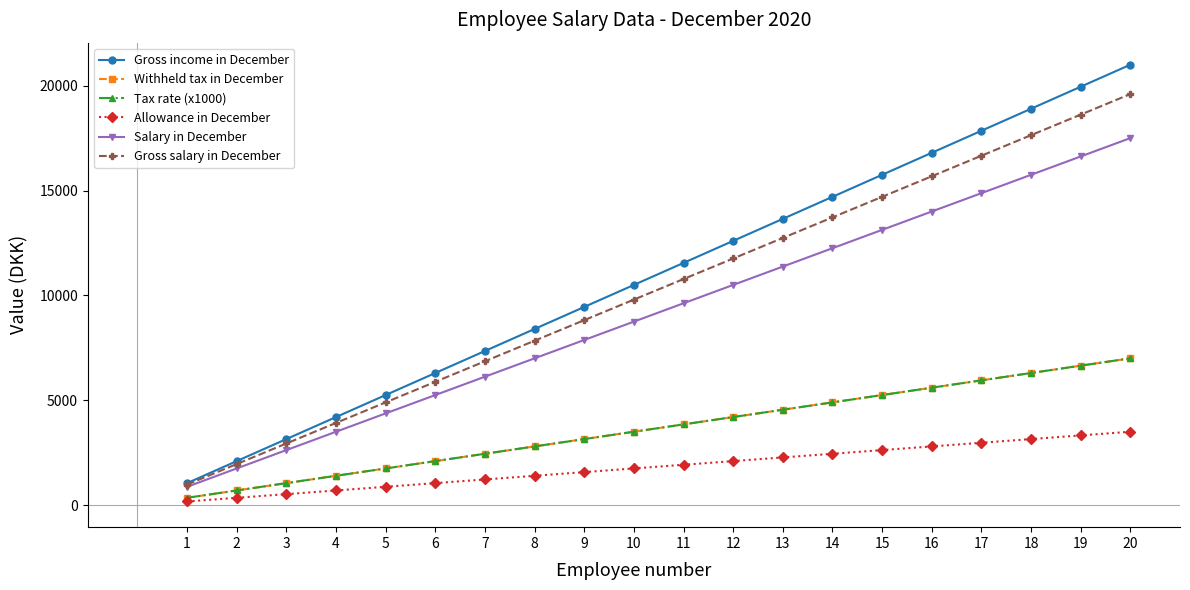

What are all the series names shown in the legend?

Gross income in December, Withheld tax in December, Tax rate (x1000), Allowance in December, Salary in December, Gross salary in December